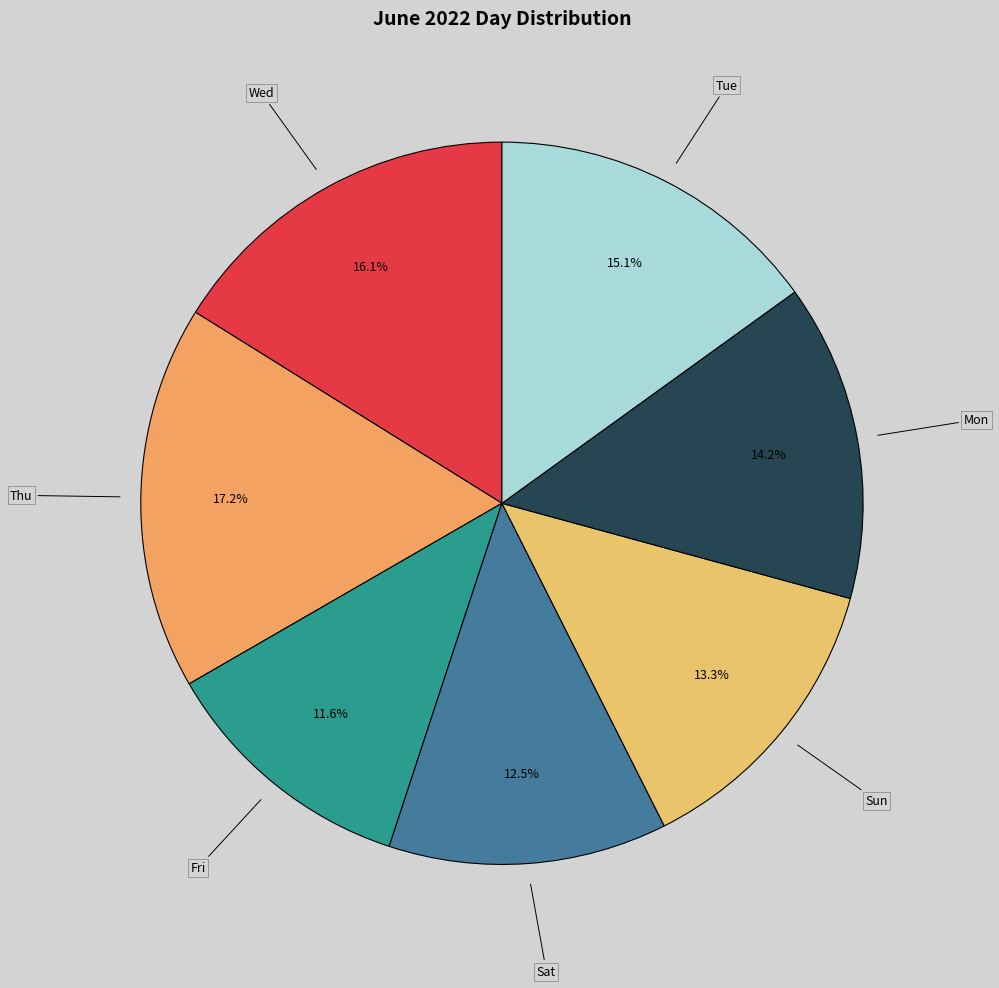

Is the sum of Sun and Wed greater than half?

No